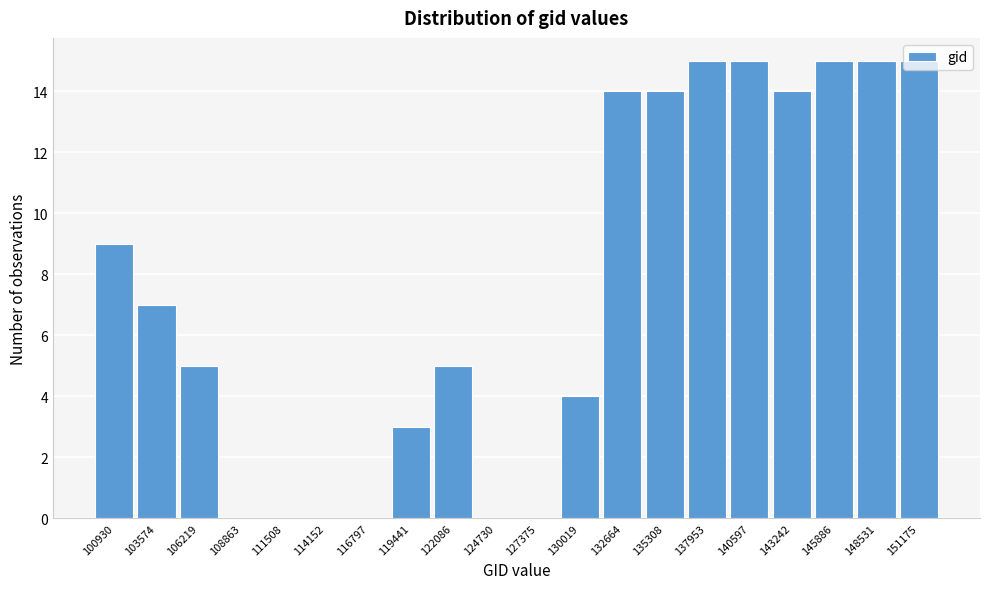

True or false: the data shows 4 at 130019.

True